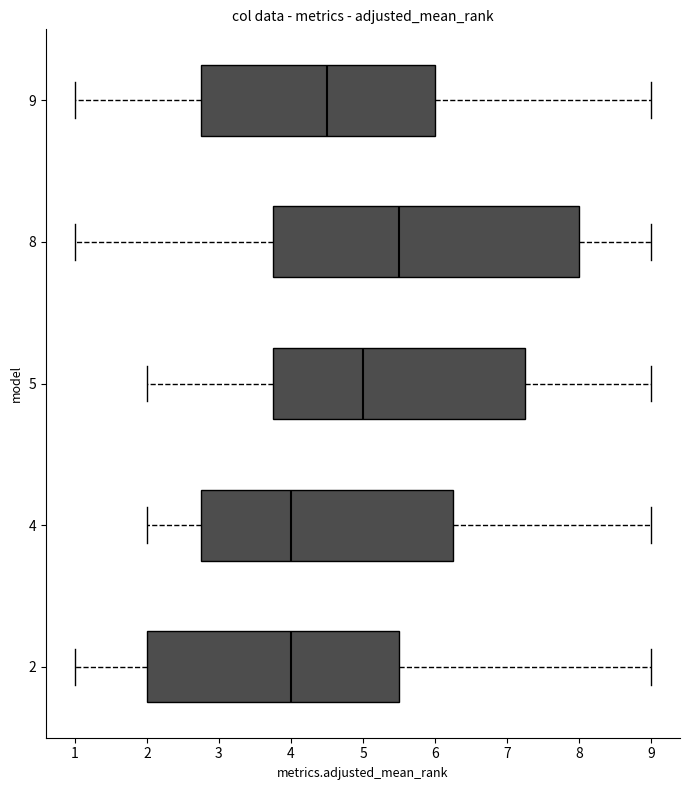

Where does the median line of the box at y = 9 sit on the x-axis? The values are not printed on the chart, so give them approximately, as read against the axis.

4.5